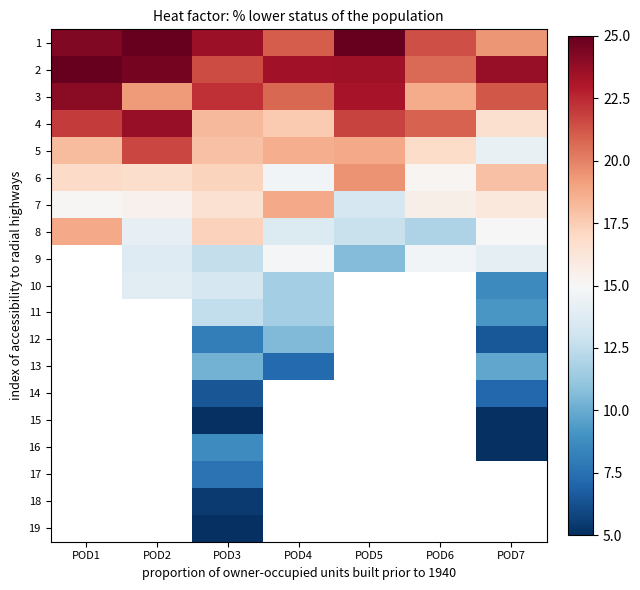

What is the sum of all 6 values?

118.2